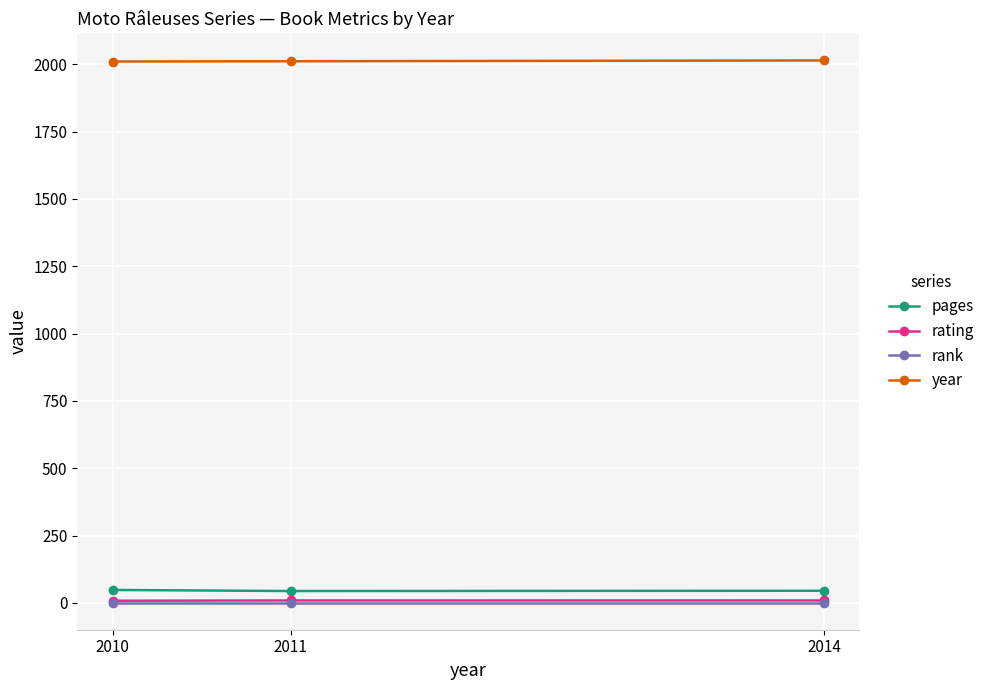

What is the sum of the year values at 2011 and 2014?

4025